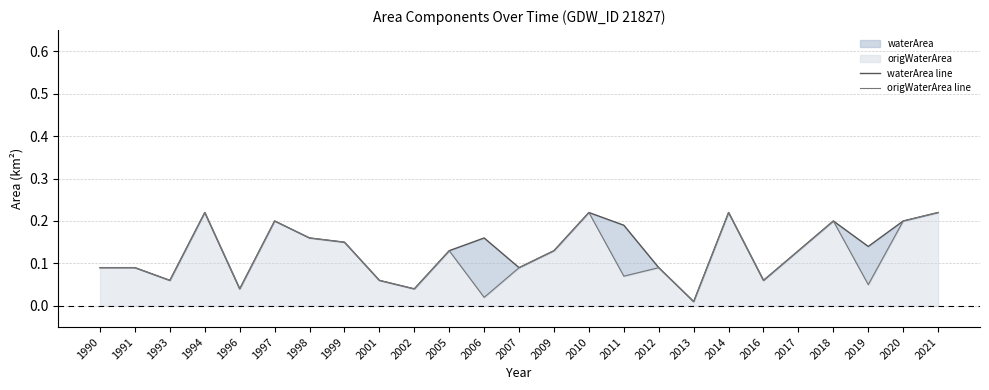

Is the value of origWaterArea line at 2018 greater than the value of waterArea line at 1996?

Yes